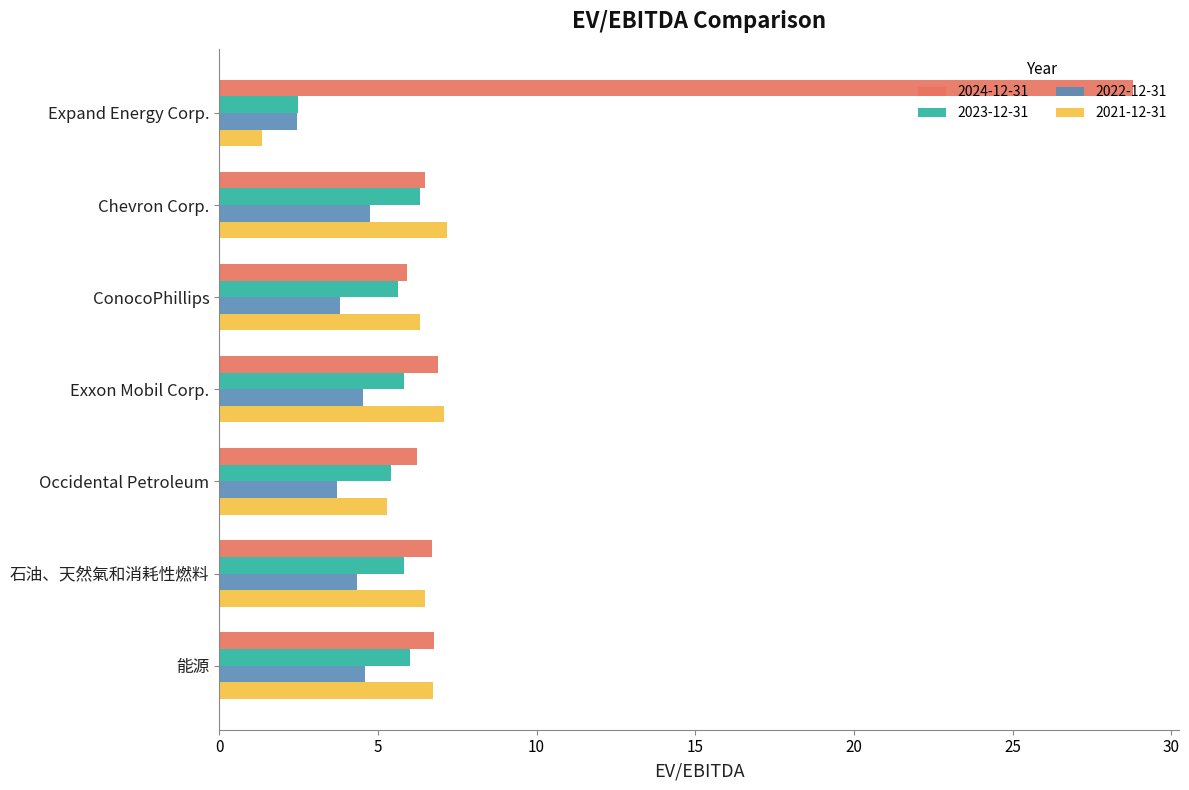

What is the minimum value for 2024-12-31?

5.9